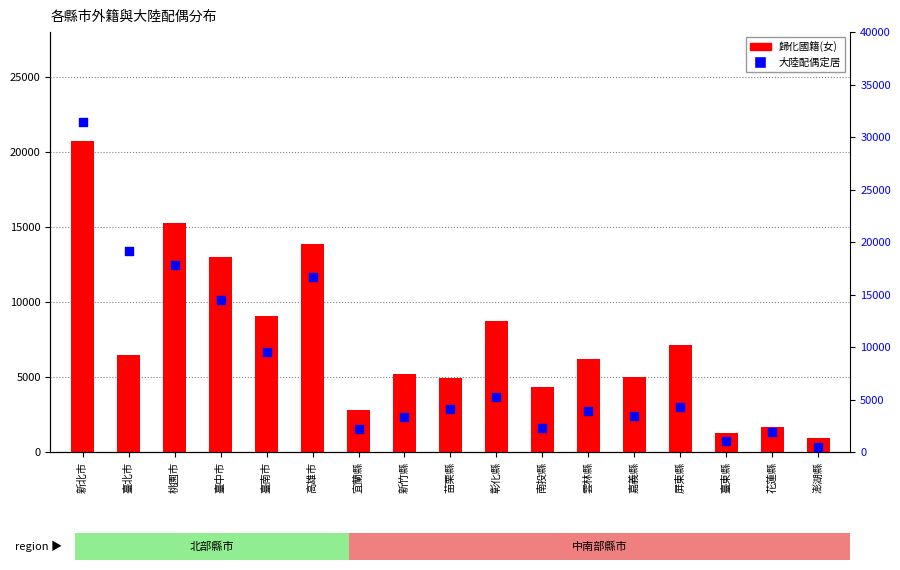

Which series contains the highest Y value?

大陸配偶定居